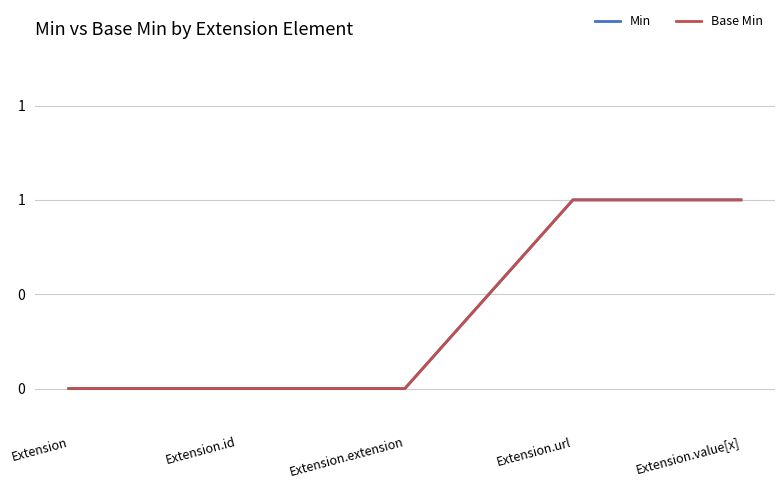

What is the label of the 1st point from the right?

Extension.value[x]